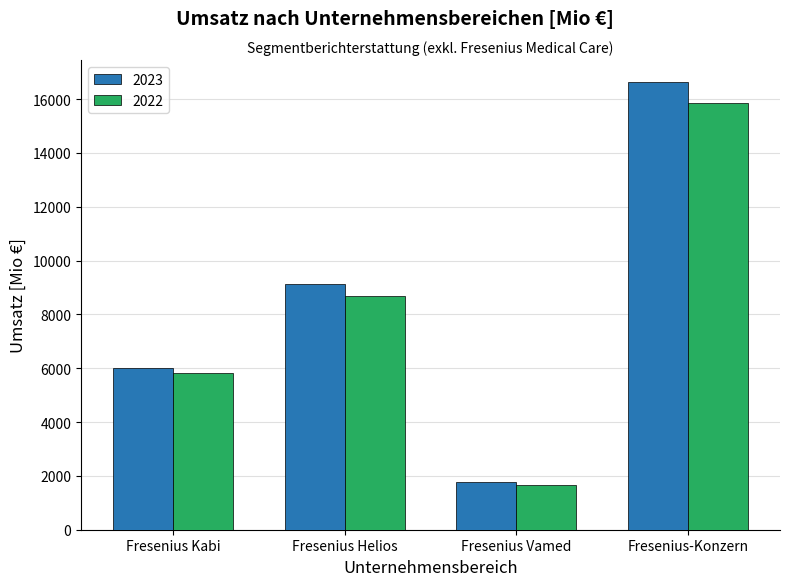

What is the average value of the 2022 series?

8002